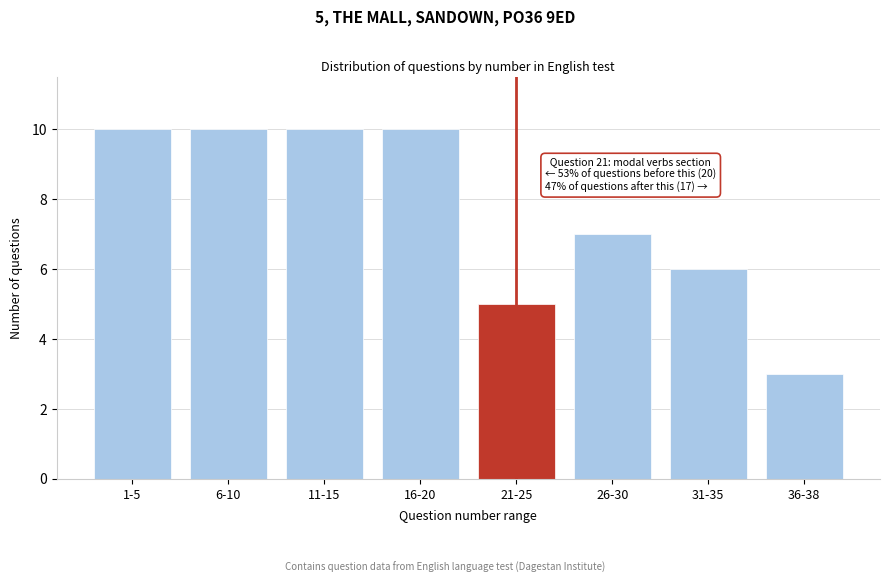

Reading left to right, what are all the values shown in this chart?

1-5=10	6-10=10	11-15=10	16-20=10	21-25=5	26-30=7	31-35=6	36-38=3